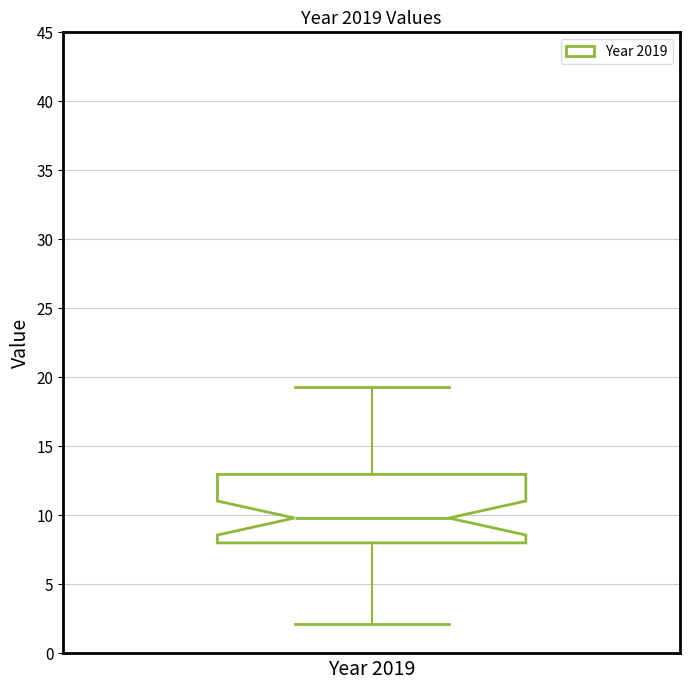

Transcribe this box plot: give where the median line is, the range the box spans, and where the two whiskers end, as read against the y-axis. The values are not printed on the chart, so give them approximately, as read against the axis.

median 10.0, box 8.0 to 13.0, whiskers 2.0 to 19.5